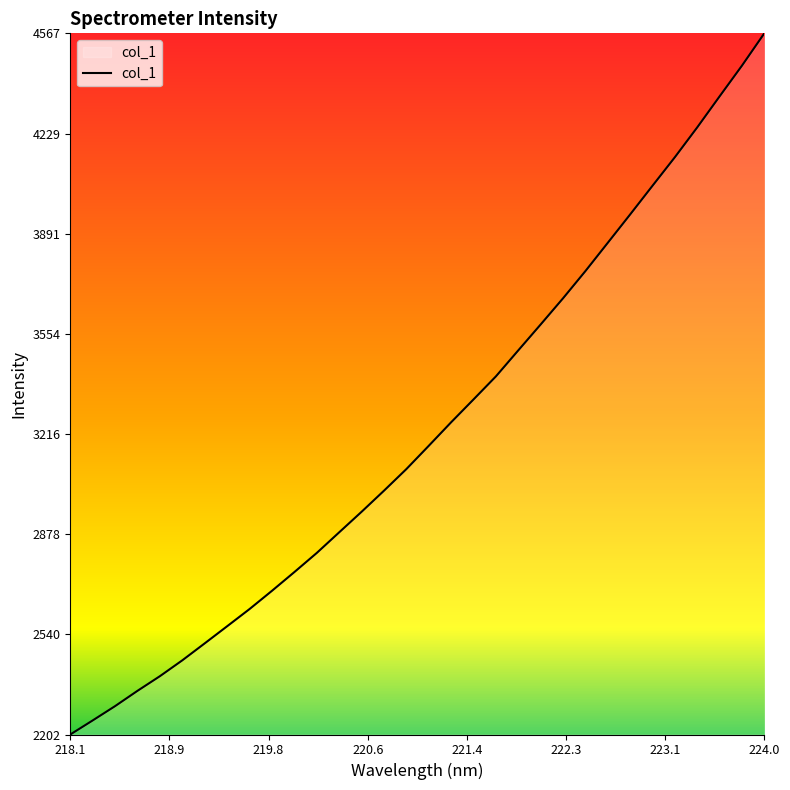

What is the difference between the maximum and minimum values?

2365.1